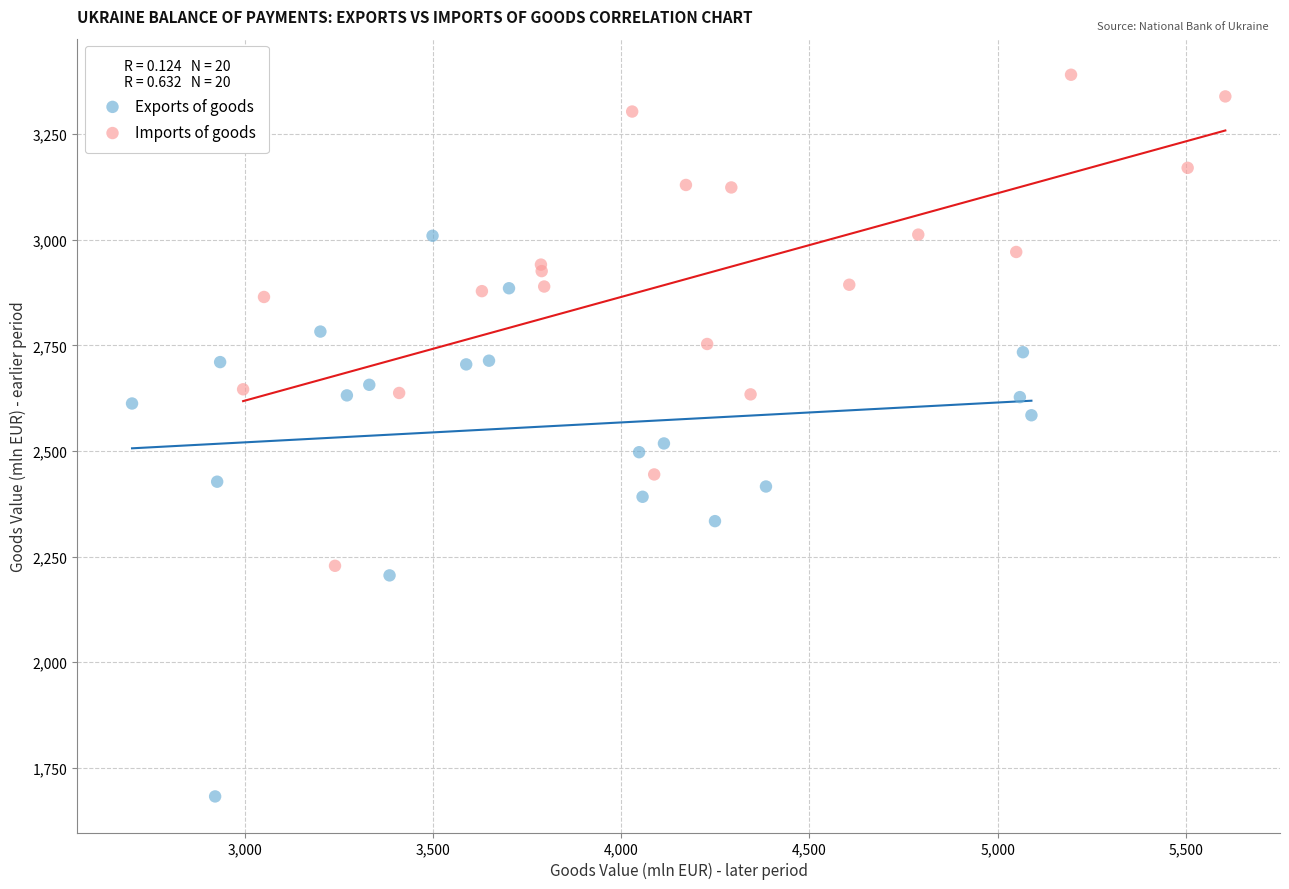

Which series contains the highest Y value?

Imports of goods